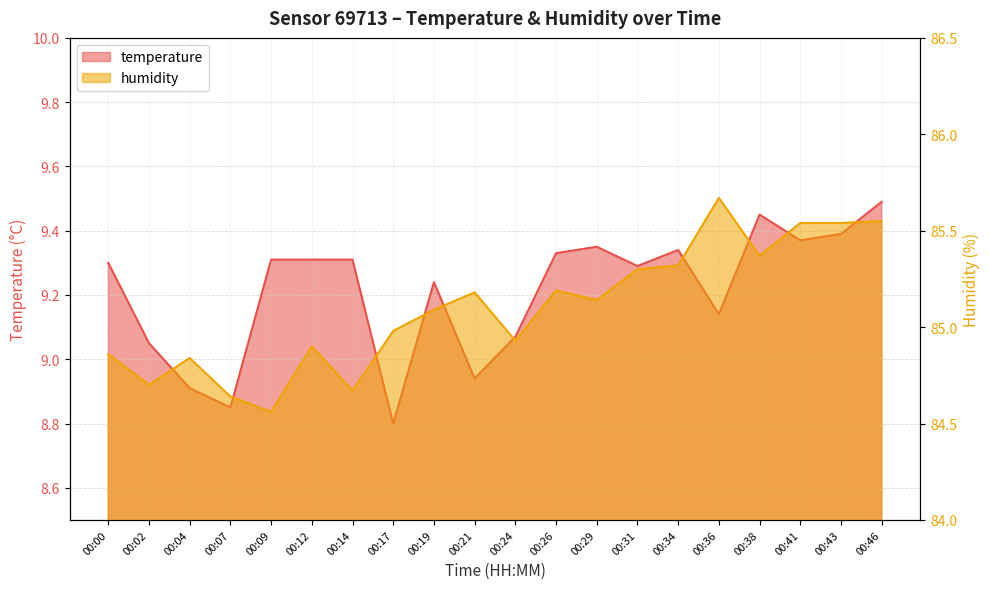

List the labels in order of humidity value, smallest first.

00:09, 00:07, 00:14, 00:02, 00:04, 00:00, 00:12, 00:24, 00:17, 00:19, 00:29, 00:21, 00:26, 00:31, 00:34, 00:38, 00:41, 00:43, 00:46, 00:36